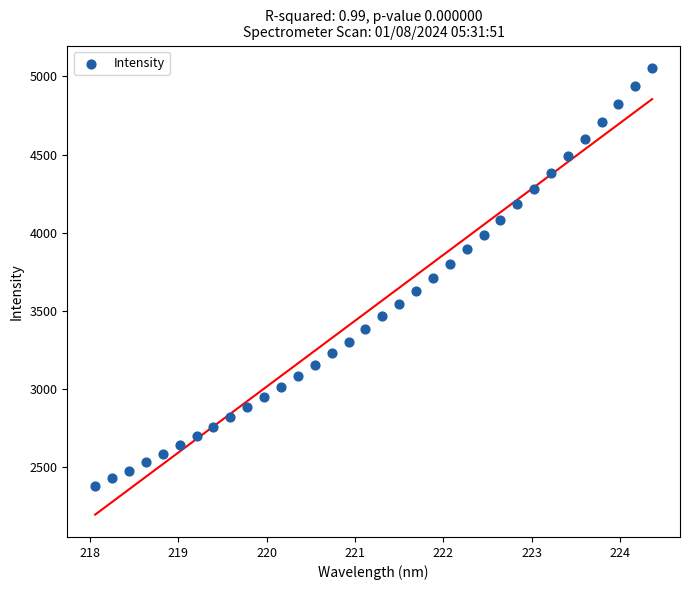

What is the range of X values (max minus min)?

6.3